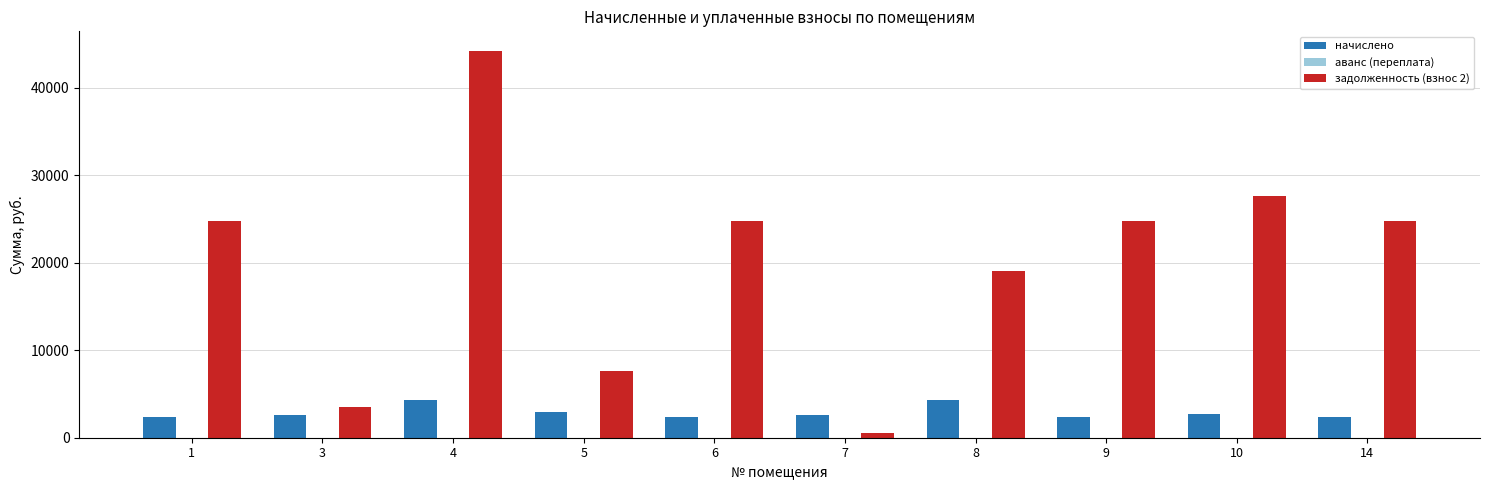

What is the total value across all series at 4?

48470.4